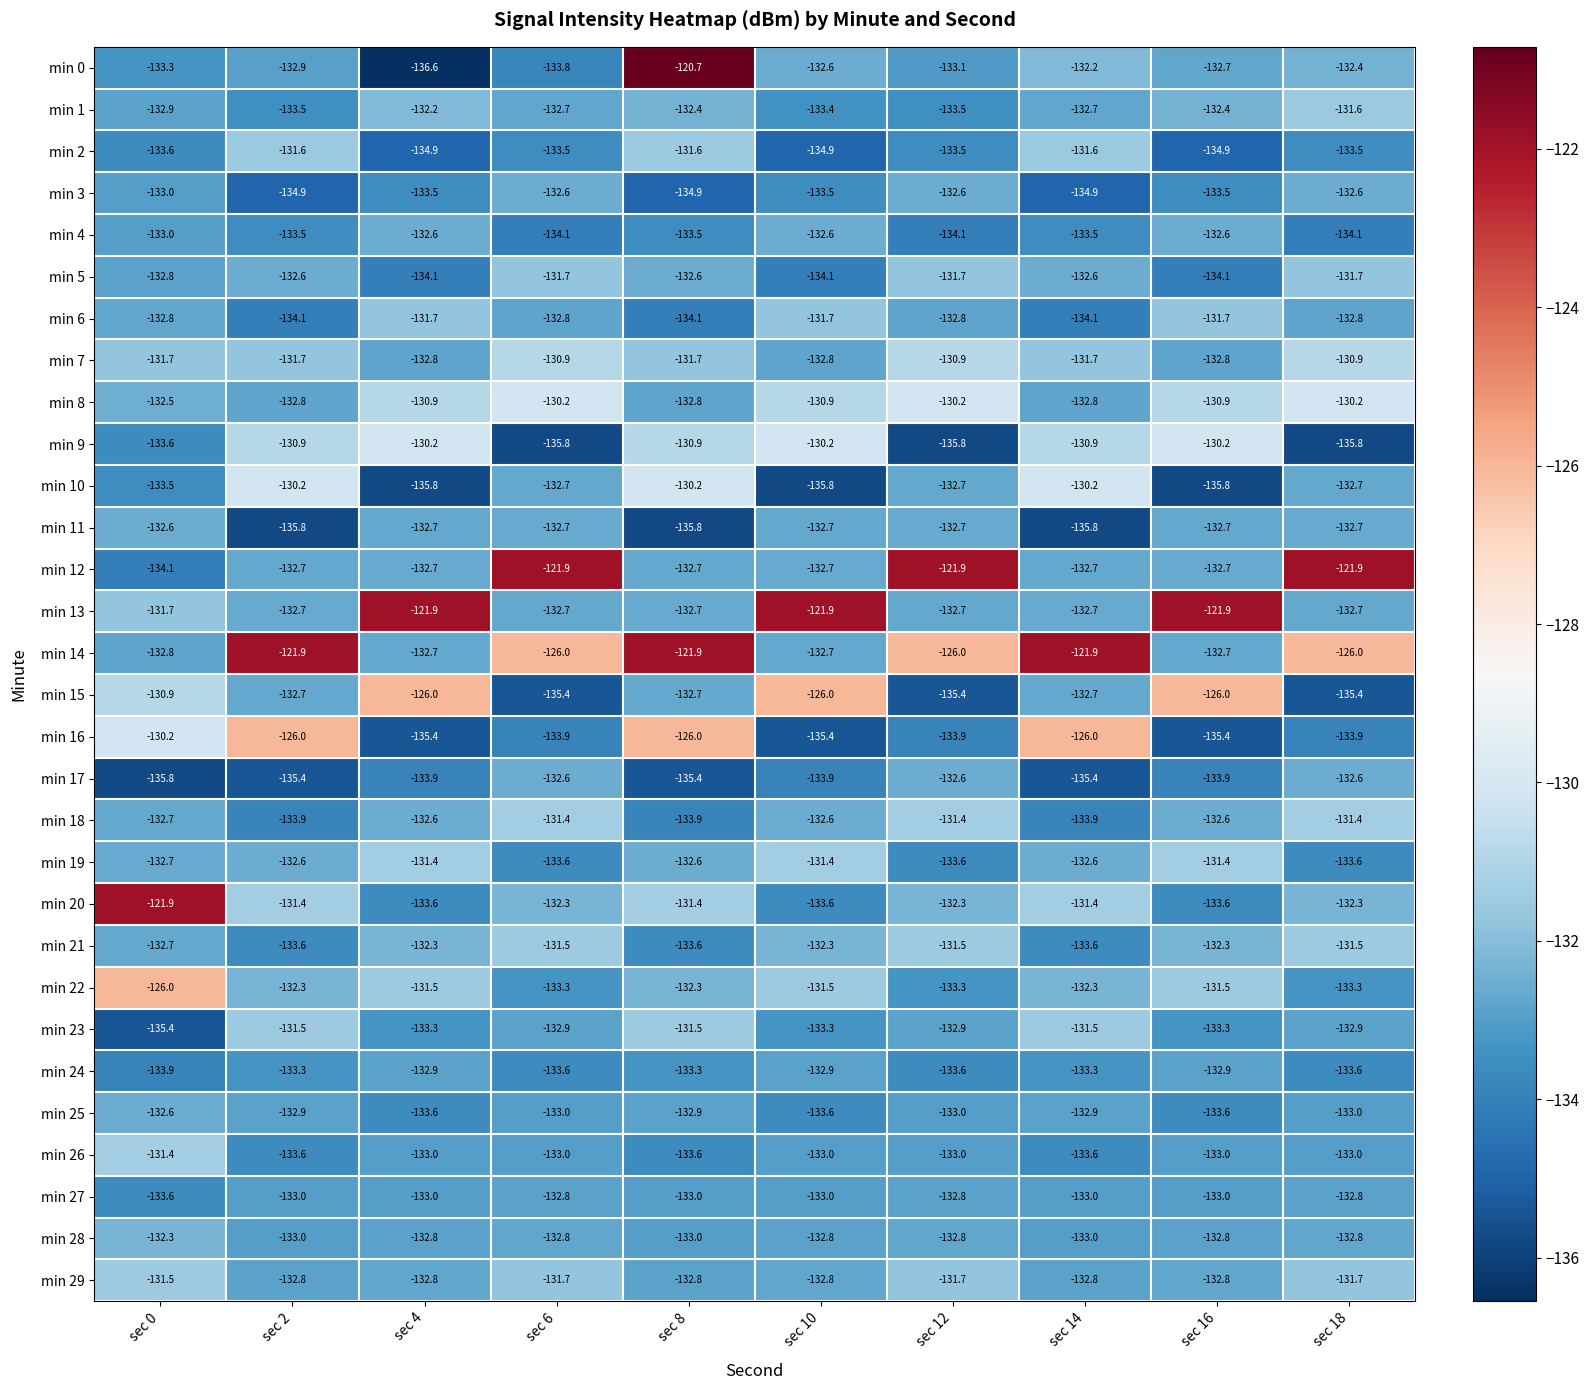

What is the difference between the maximum and second lowest values in the min 18 series?

2.5